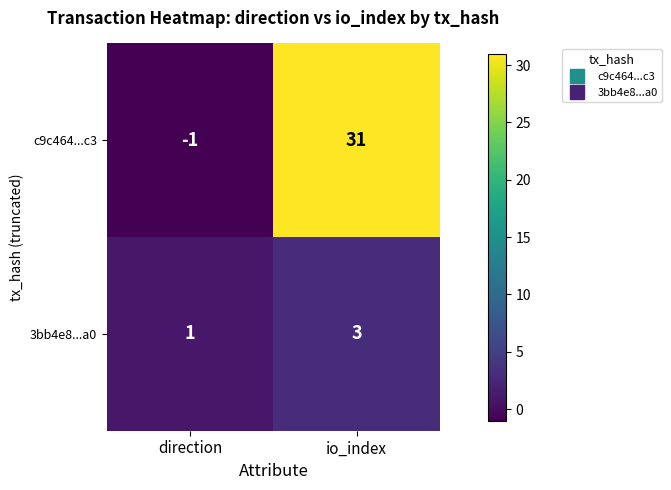

At which category is the sum across all series the highest?

io_index